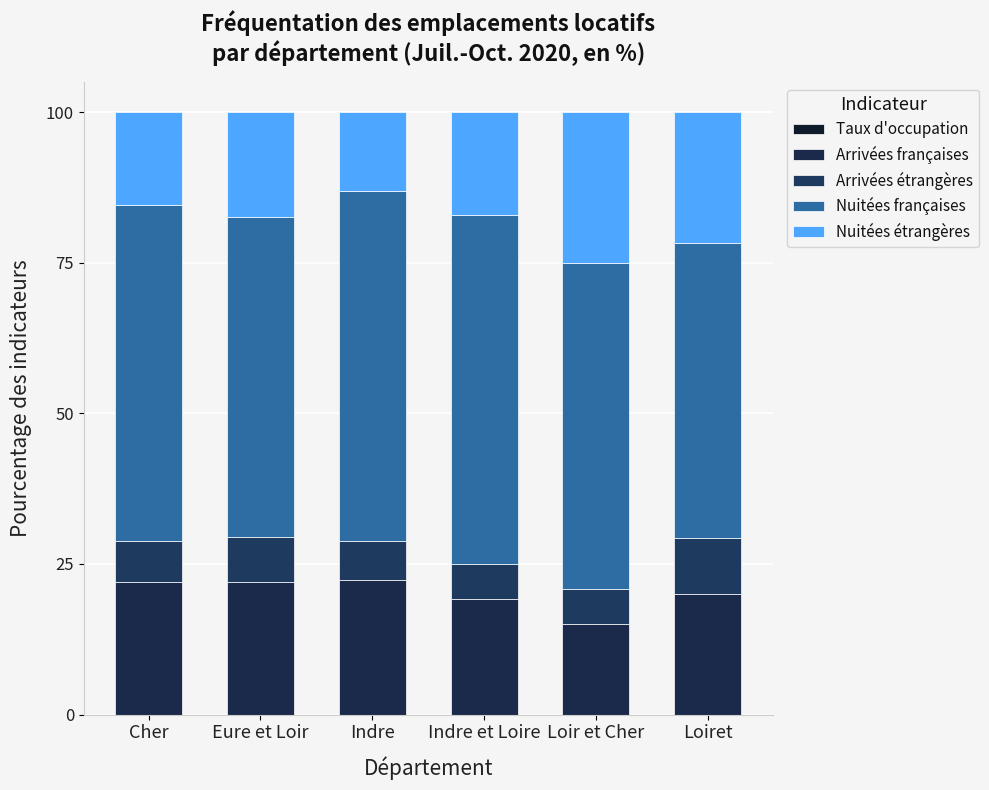

What position from the left is Loiret?

6